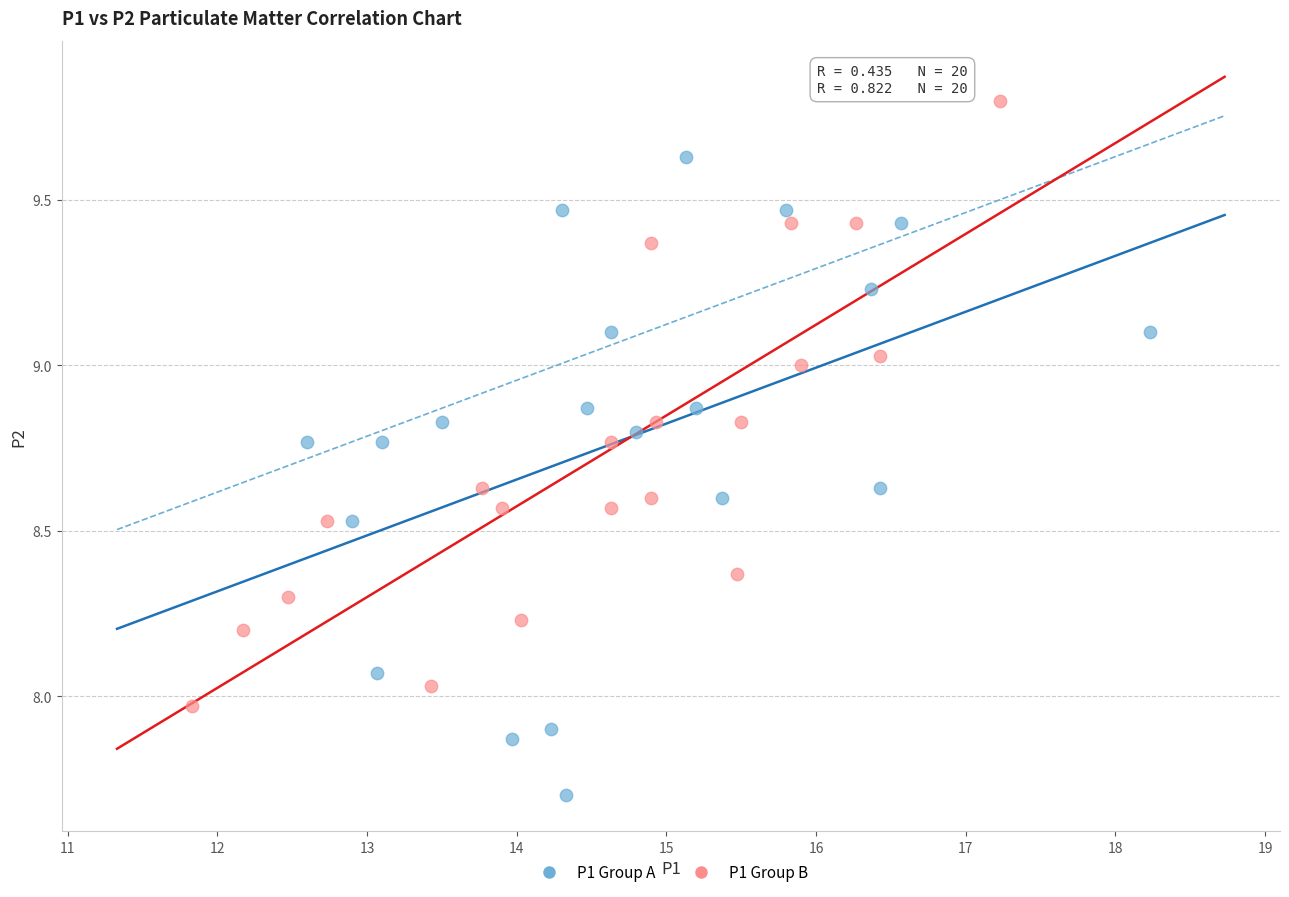

Which series contains the highest Y value?

P1 Group B